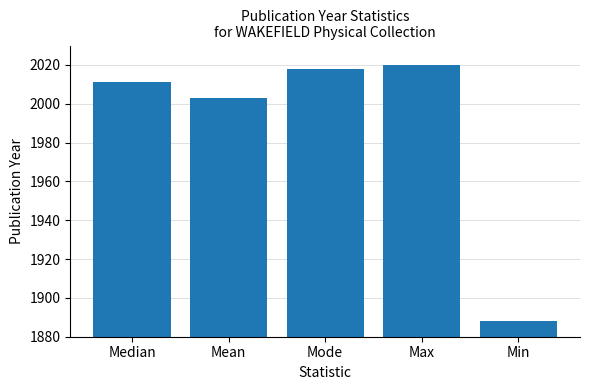

Reading left to right, what are all the values shown in this chart?

2011	2003	2018	2020	1888